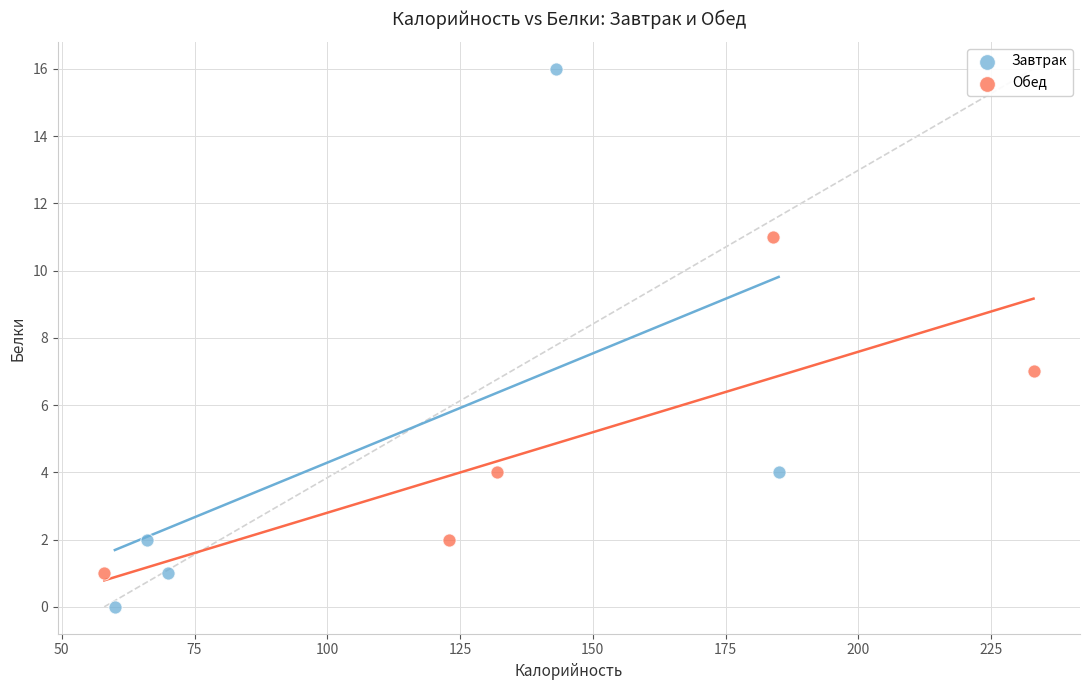

Which series has the widest spread of Y values?

Завтрак